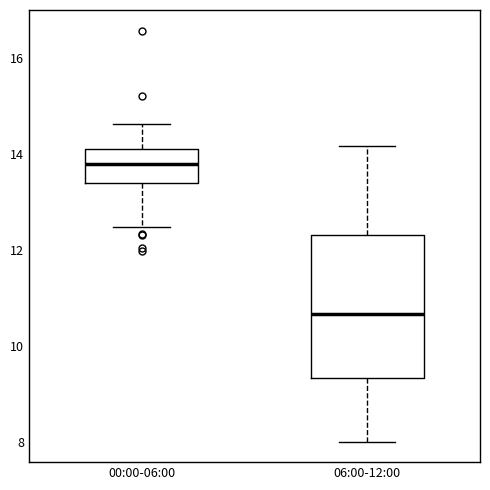

Which box has the lowest median line?

06:00-12:00